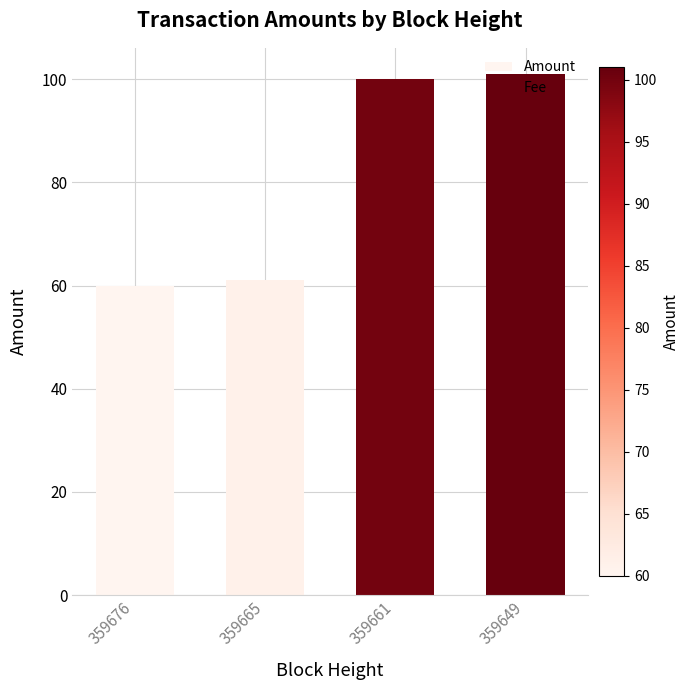

The chart shows a value of 101 at 359649. True or false?

True